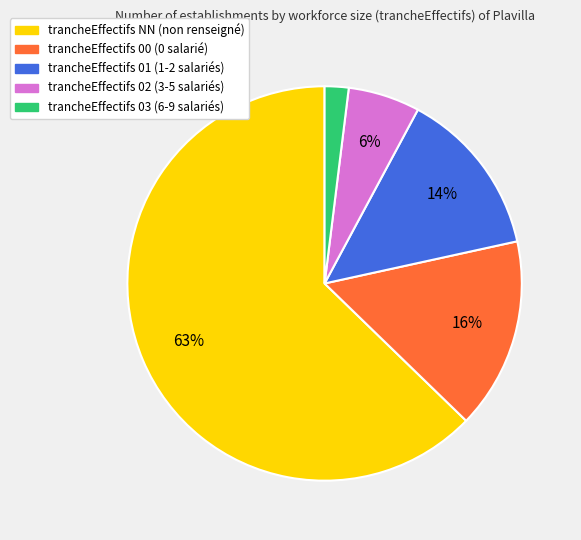

Is there any slice that represents more than half of the pie?

Yes